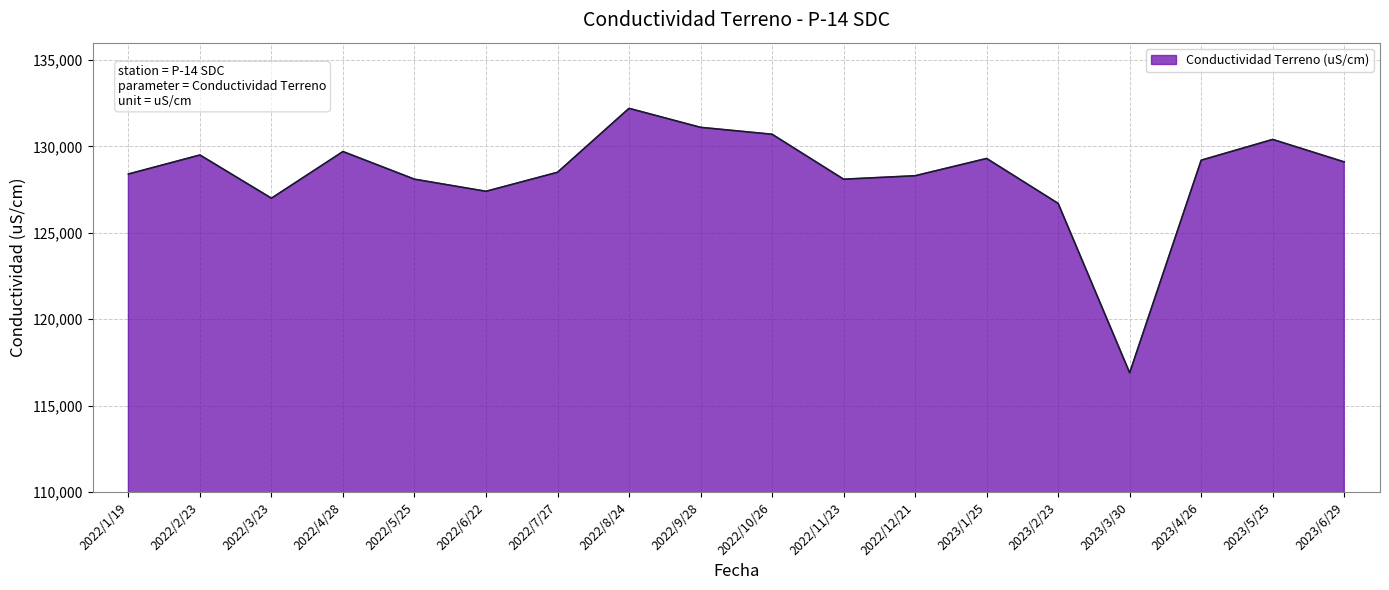

What is the approximate value at 2023/3/30, to the nearest 100?

116900